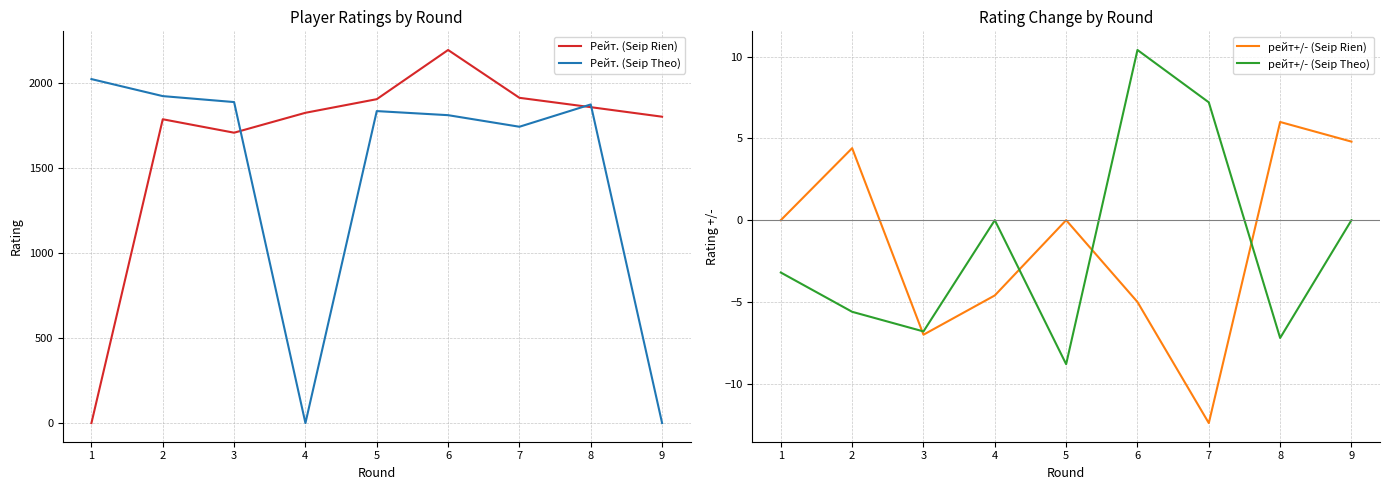

Where is the first local minimum for Рейт. (Seip Theo)?

4